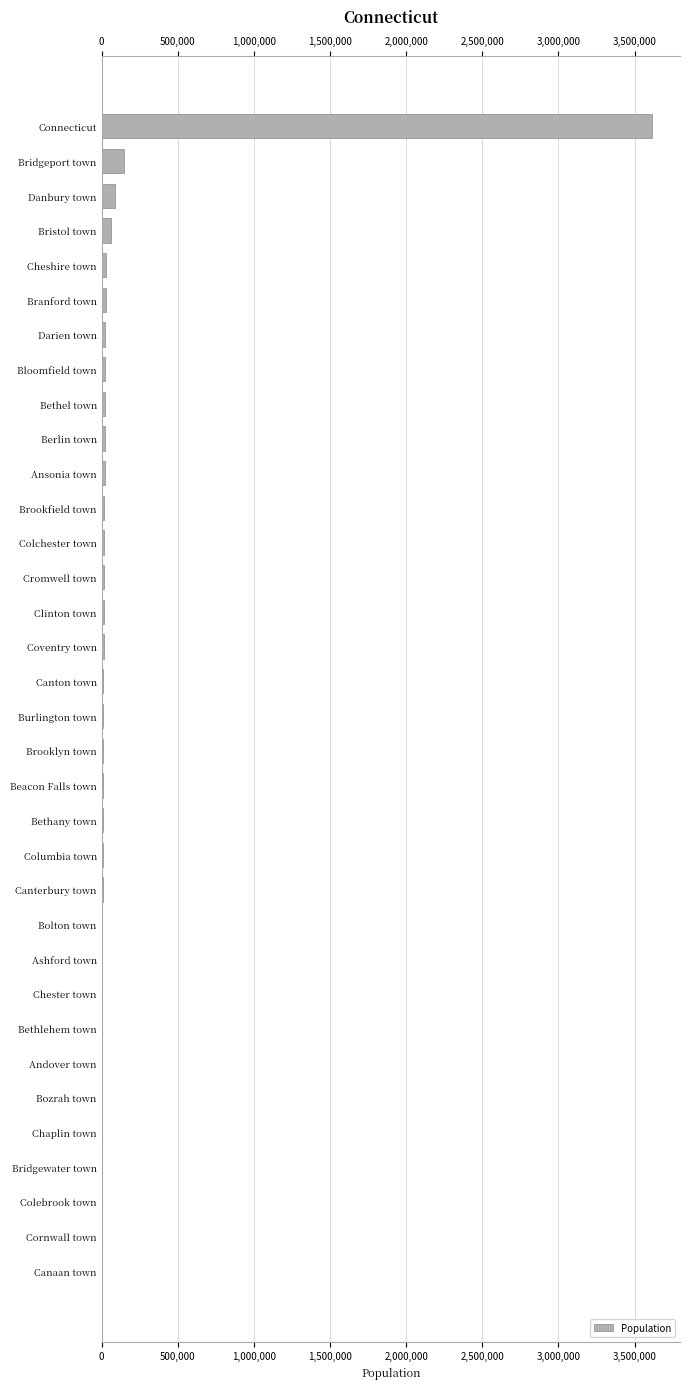

The chart shows a value of 3160 at Andover town. True or false?

True